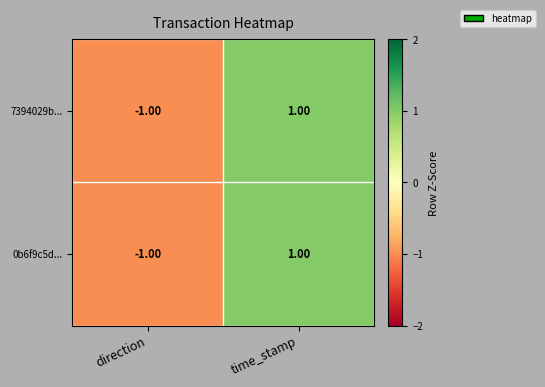

At which category is the sum across all series the highest?

time_stamp